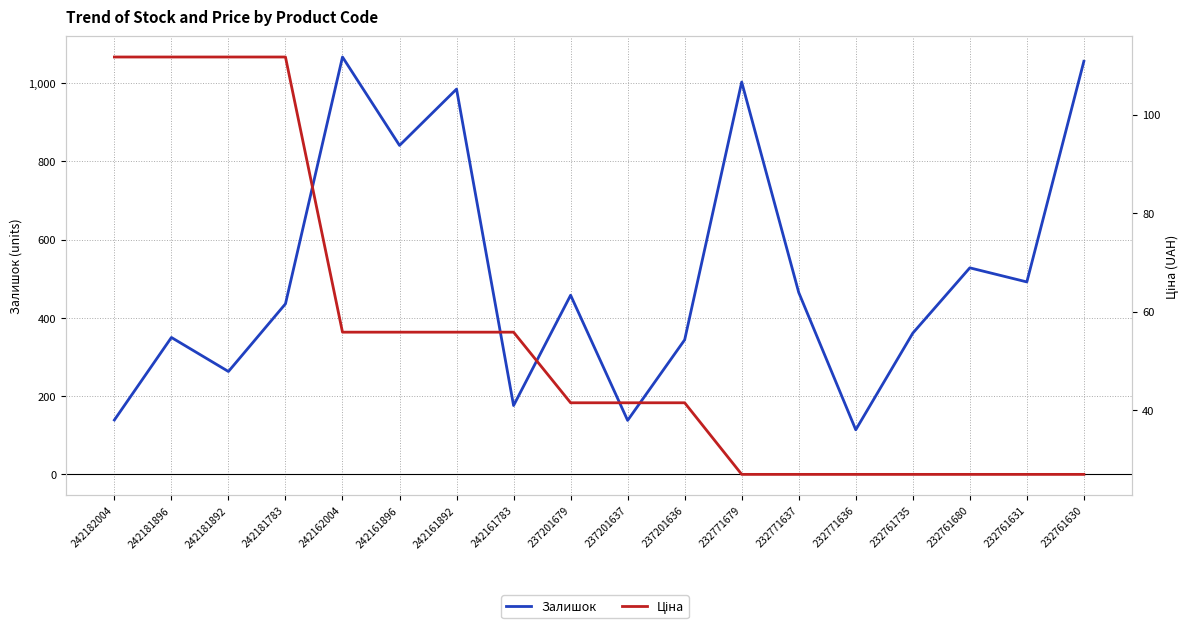

True or false: Залишок and Ціна intersect in this chart.

False